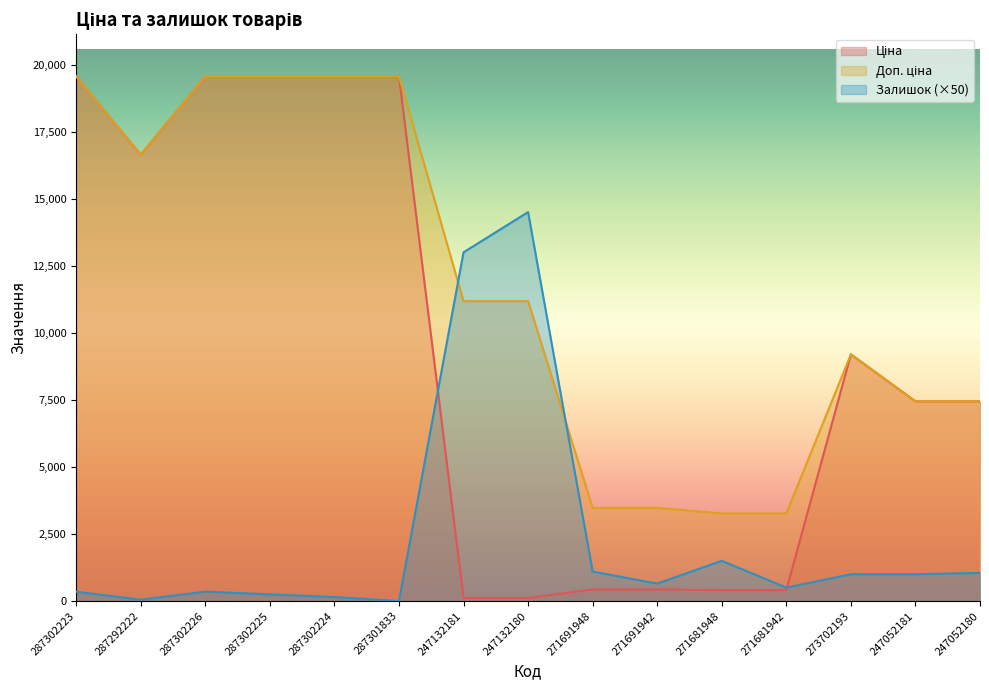

What is the minimum value for Ціна?

111.8